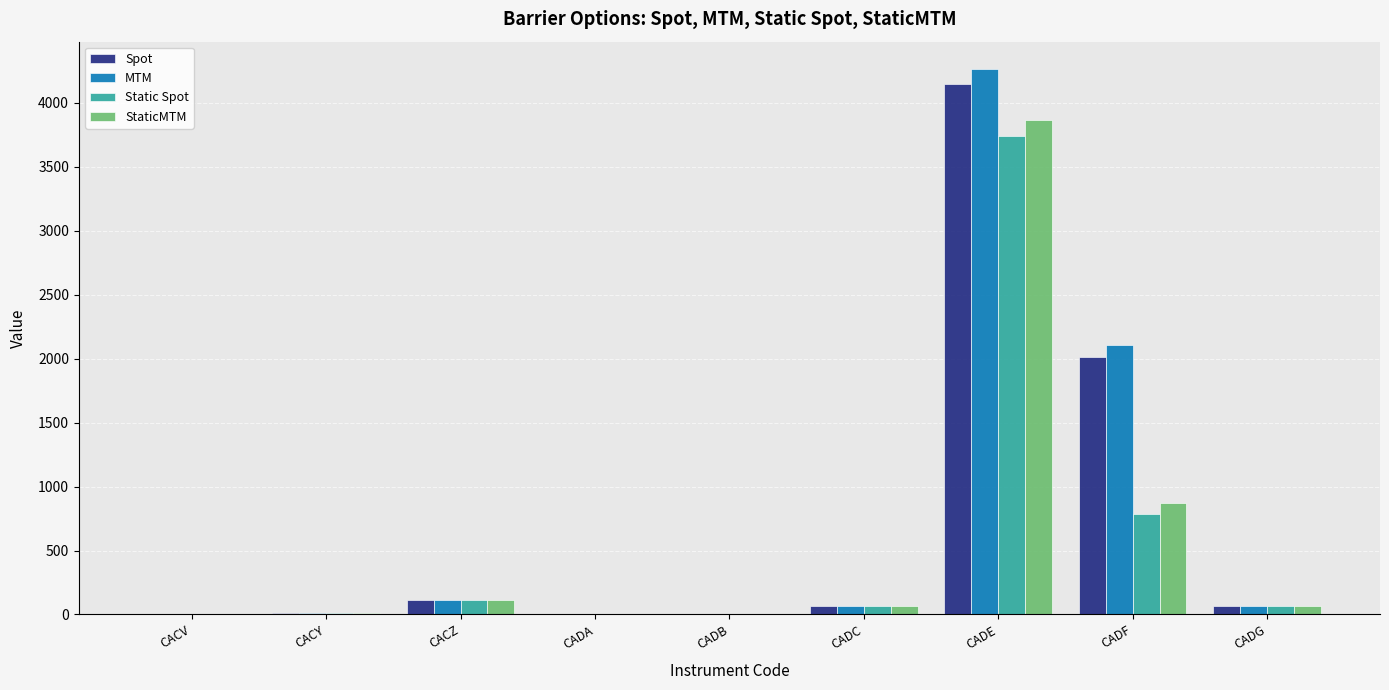

The value of Static Spot at CADB is 0.0. True or false?

True